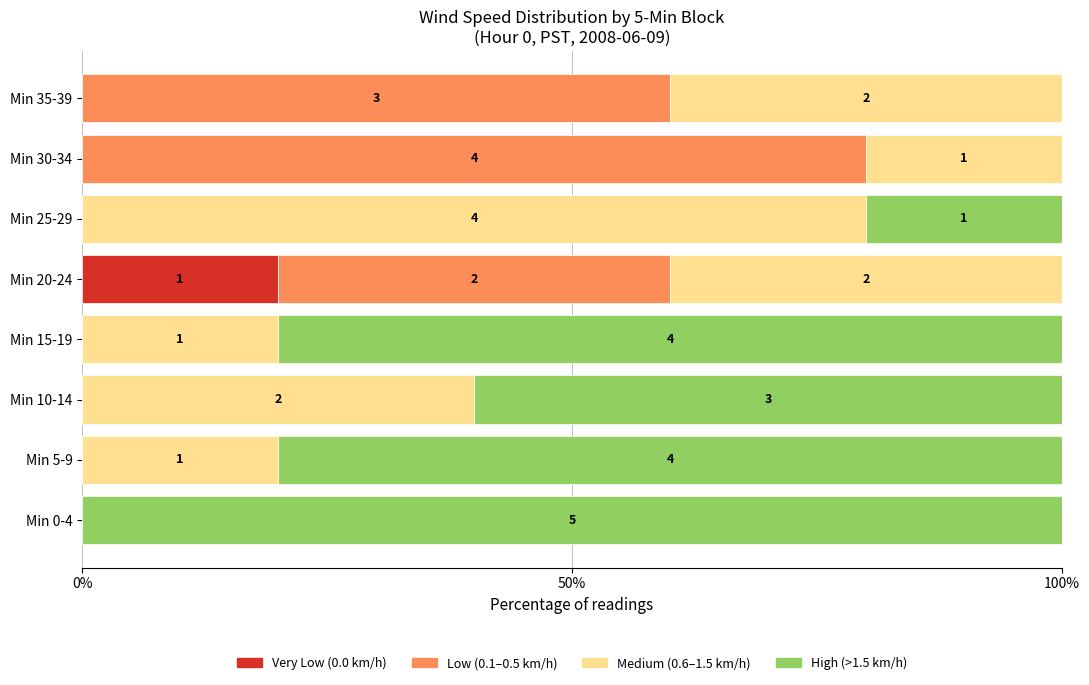

What are all the series names shown in the legend?

Very Low (0.0 km/h), Low (0.1–0.5 km/h), Medium (0.6–1.5 km/h), High (>1.5 km/h)